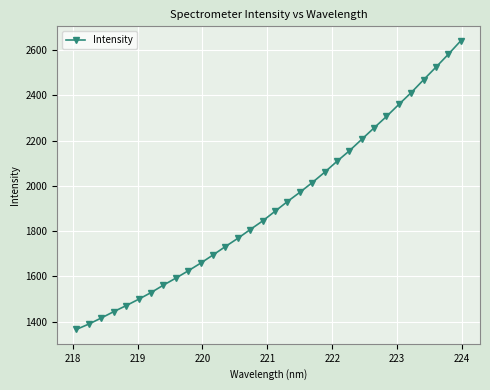

True or false: the data has more than 1 interior local peaks.

False